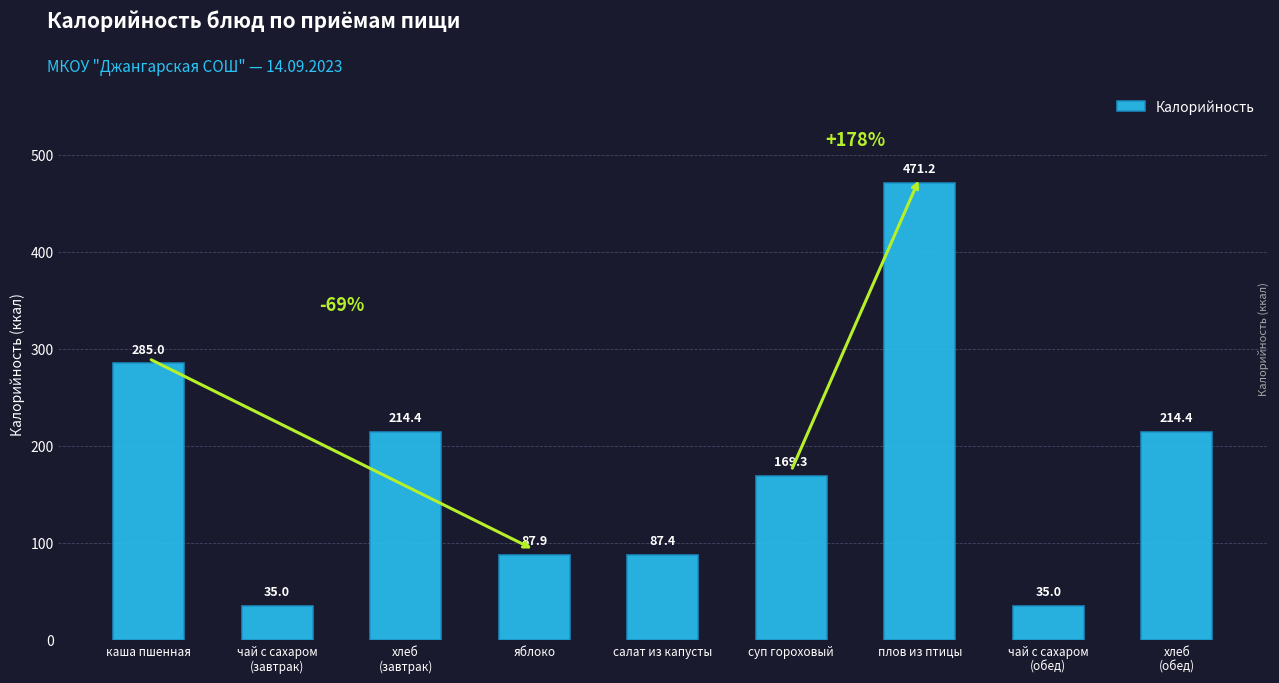

What is the minimum value shown in the chart?

35.0